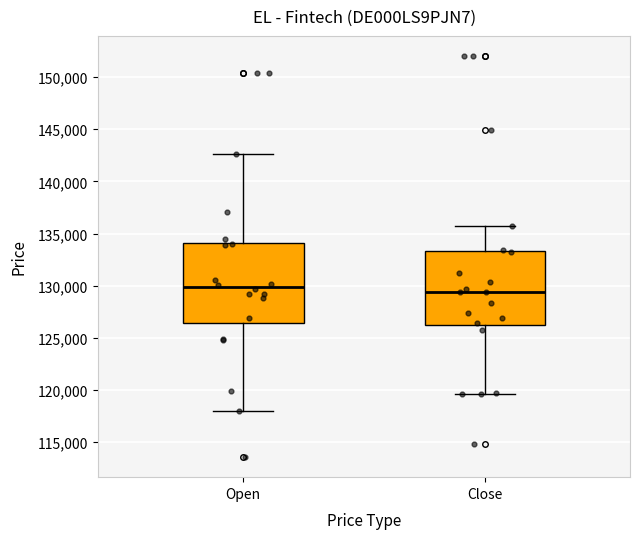

Which box has the highest median line?

Open